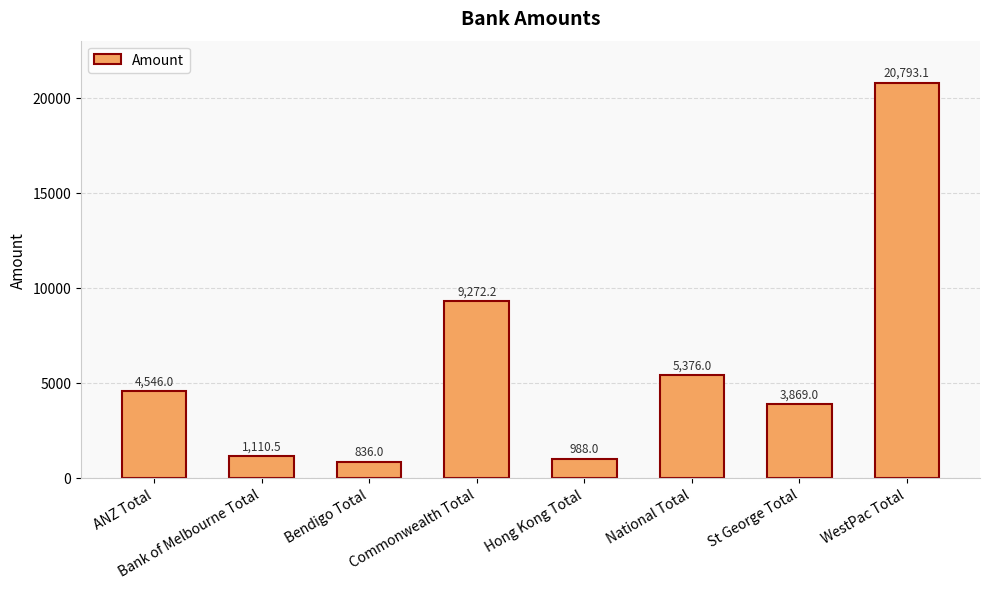

Reading left to right, extract all data points from this chart.

4546.0	1110.5	836.0	9272.2	988.0	5376.0	3869.0	20793.1